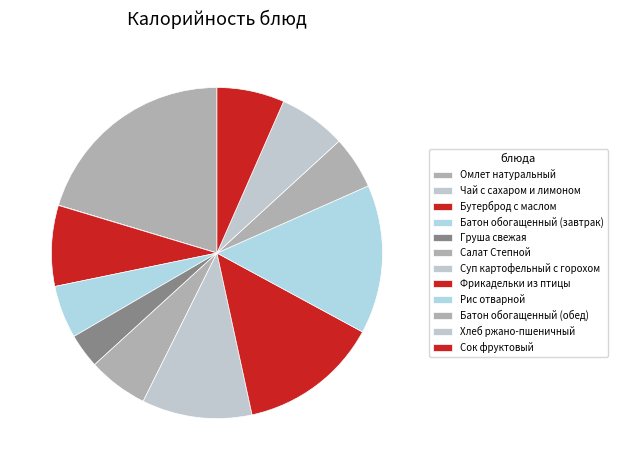

How many slices are in this pie chart?

12